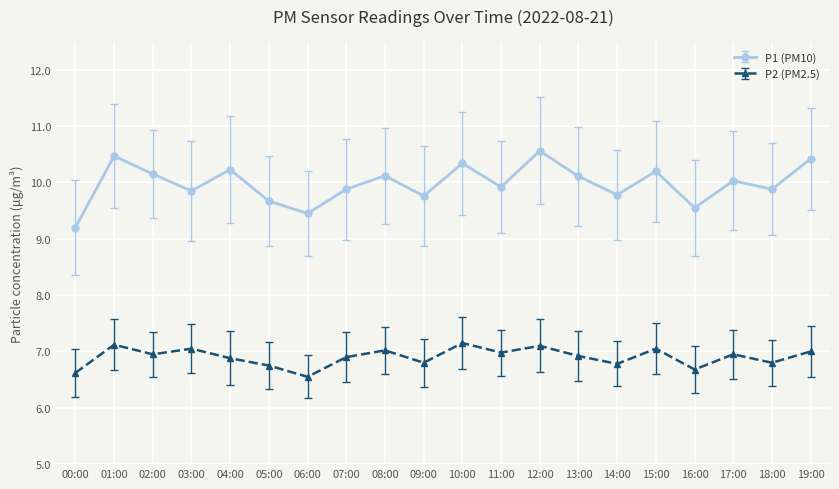

Which label corresponds to the smallest value in the chart?

06:00